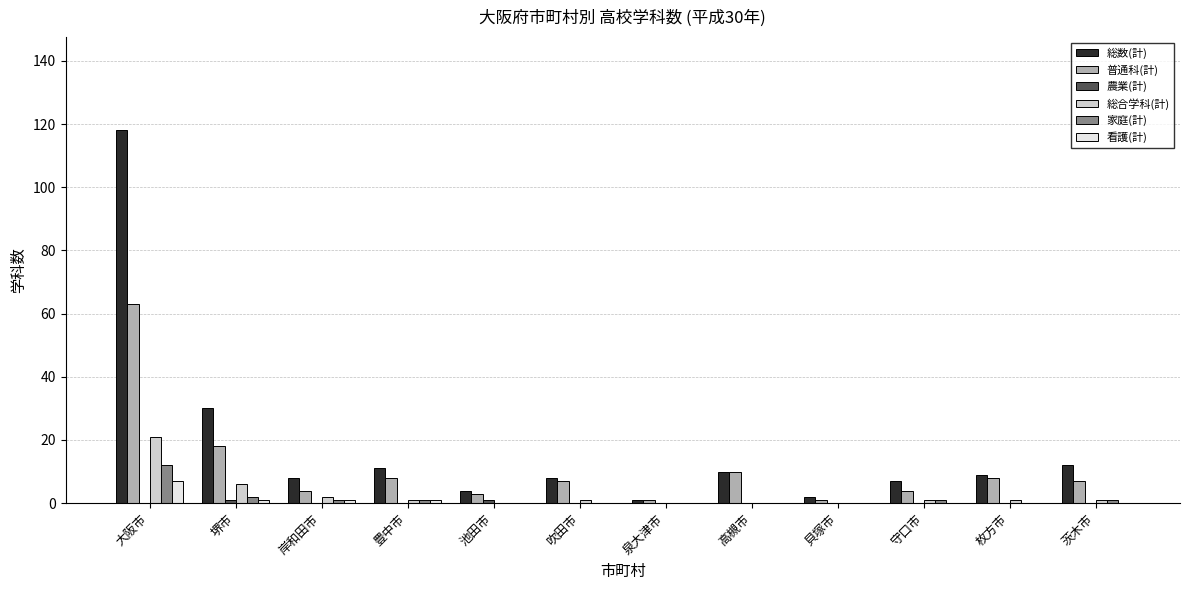

Are the bars grouped side by side (vs. stacked)?

Yes